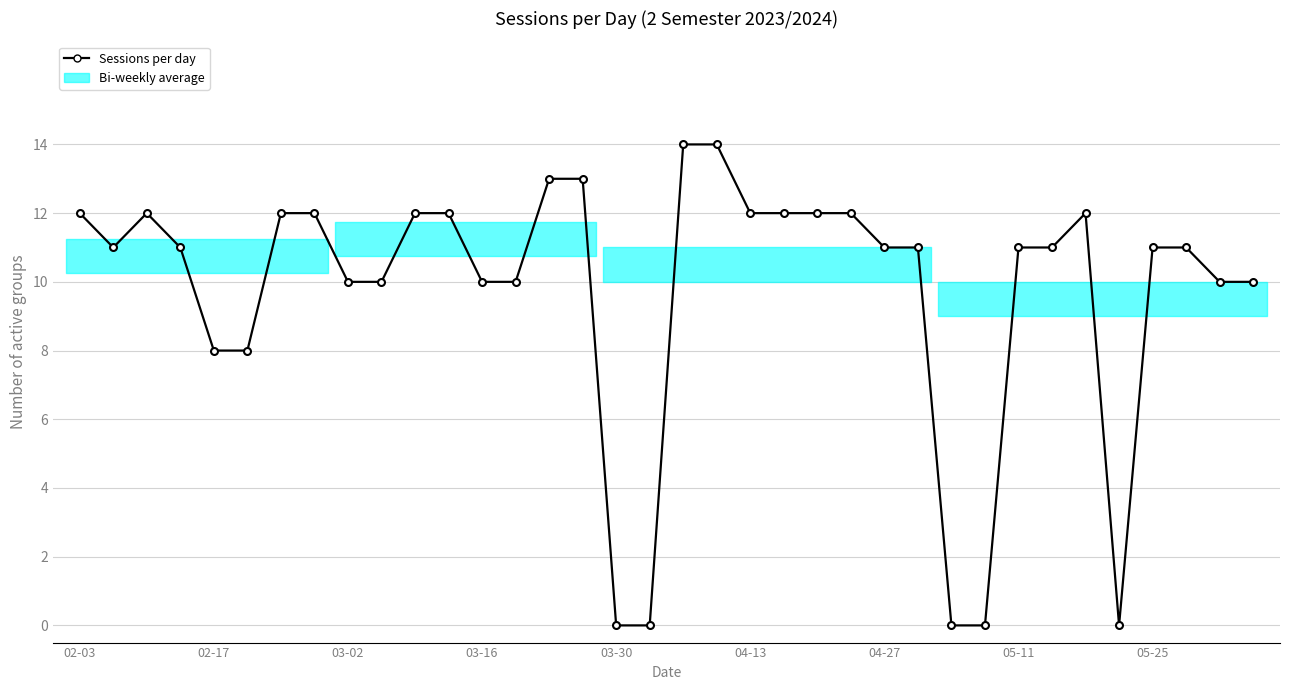

What is the value of the 36th point from the left?

10